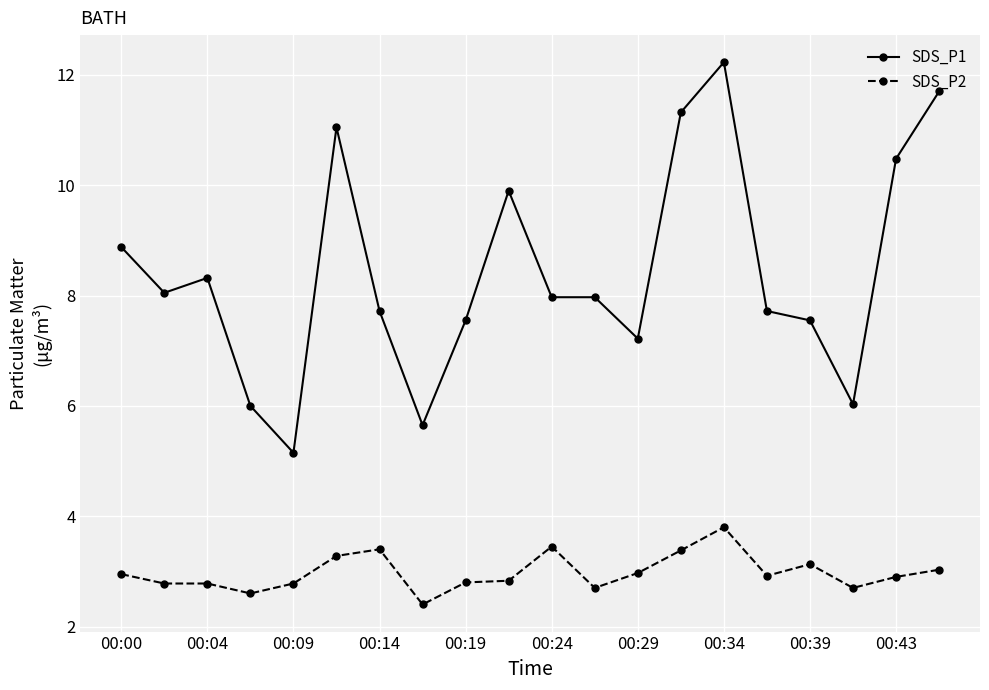

What is the sum of all SDS_P2 values?

59.6